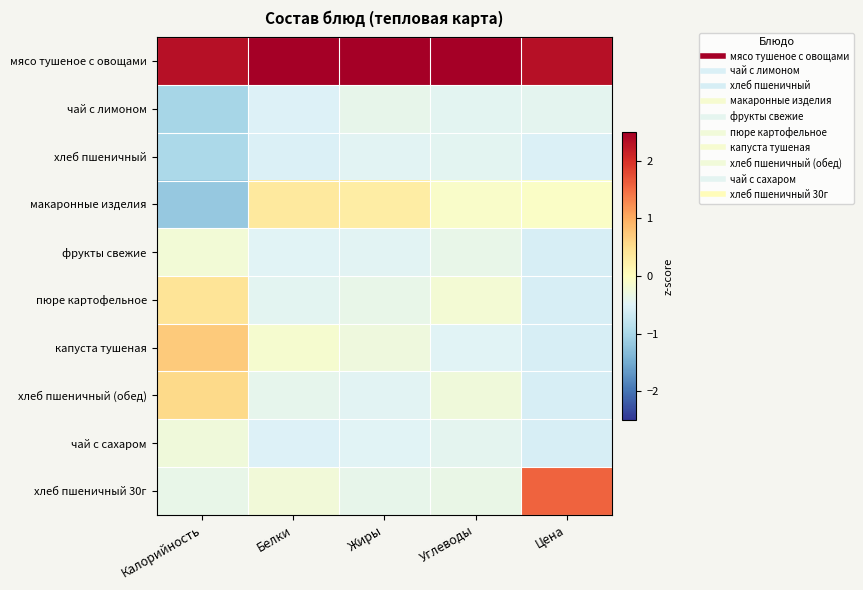

How many series are shown in this chart?

10